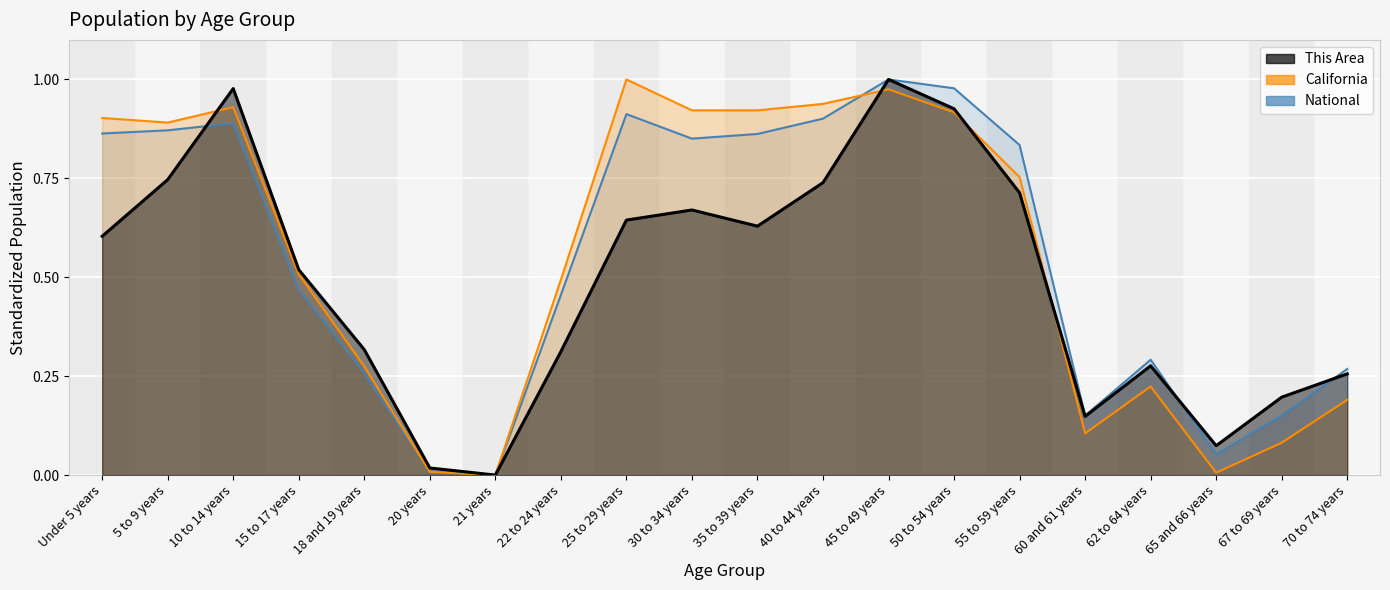

At 60 and 61 years, list the series in order from smallest to largest.

California, This Area, National